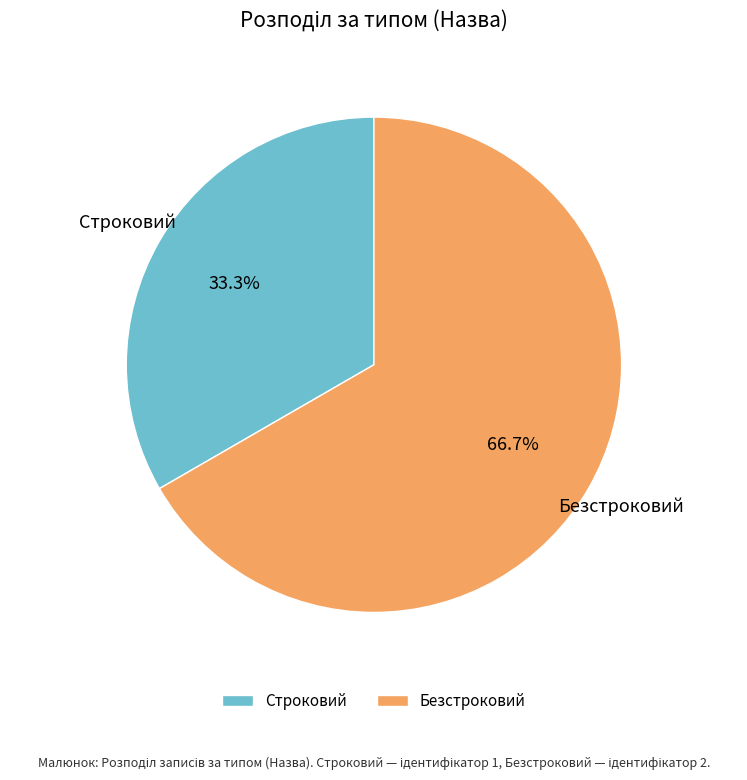

Which category has the biggest portion of the pie?

Безстроковий